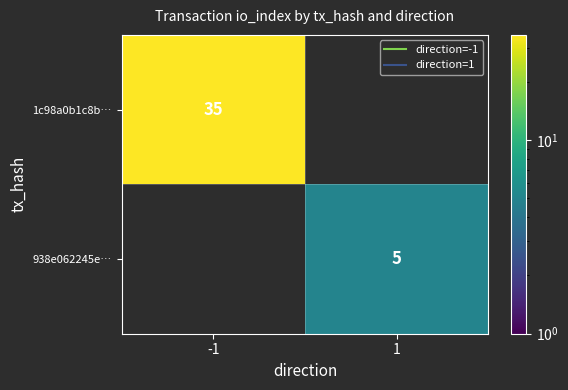

List the labels in order of 1c98a0b1c8b… value, largest first.

-1, 1